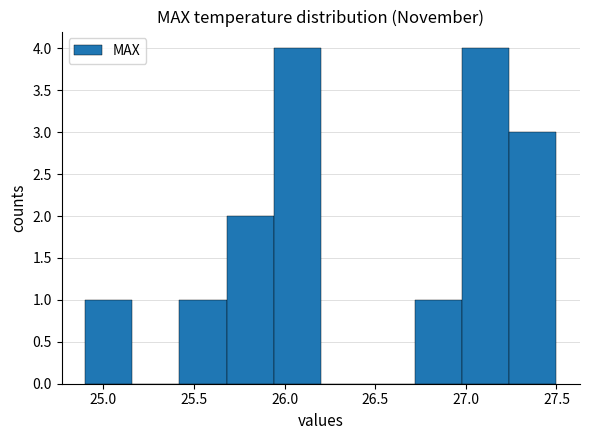

Reading left to right, transcribe this chart: for each bar, give the range it covers on the x-axis and its height. Neither the bar edges nor the heights are printed on the chart, so give them approximately, as read against the axes.

24.90 to 25.16: 1
25.16 to 25.42: 0
25.42 to 25.68: 1
25.68 to 25.94: 2
25.94 to 26.20: 4
26.20 to 26.46: 0
26.46 to 26.72: 0
26.72 to 26.98: 1
26.98 to 27.24: 4
27.24 to 27.50: 3